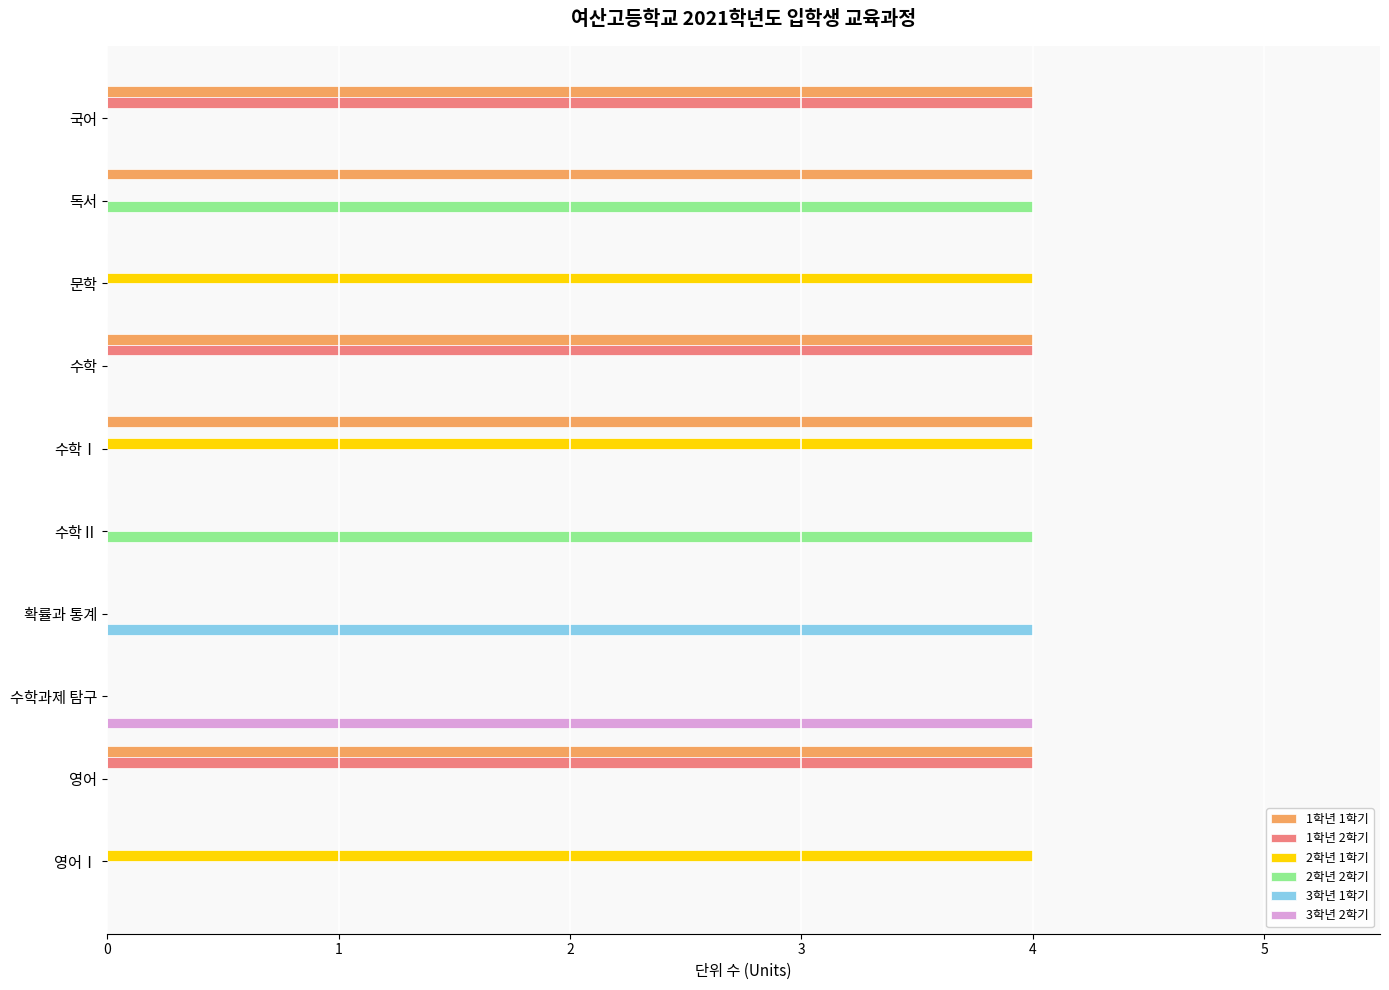

What are all the series names shown in the legend?

1학년 1학기, 1학년 2학기, 2학년 1학기, 2학년 2학기, 3학년 1학기, 3학년 2학기